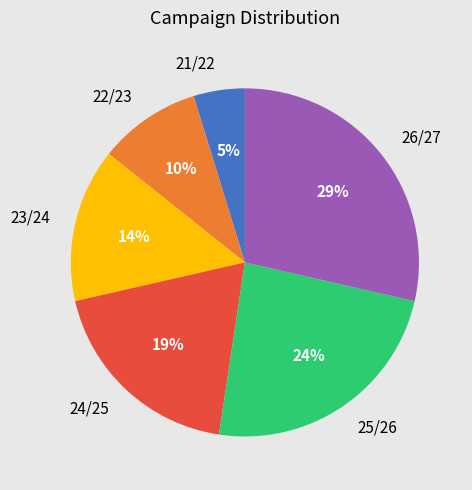

What percentage is the 26/27 slice, to the nearest percent?

29%